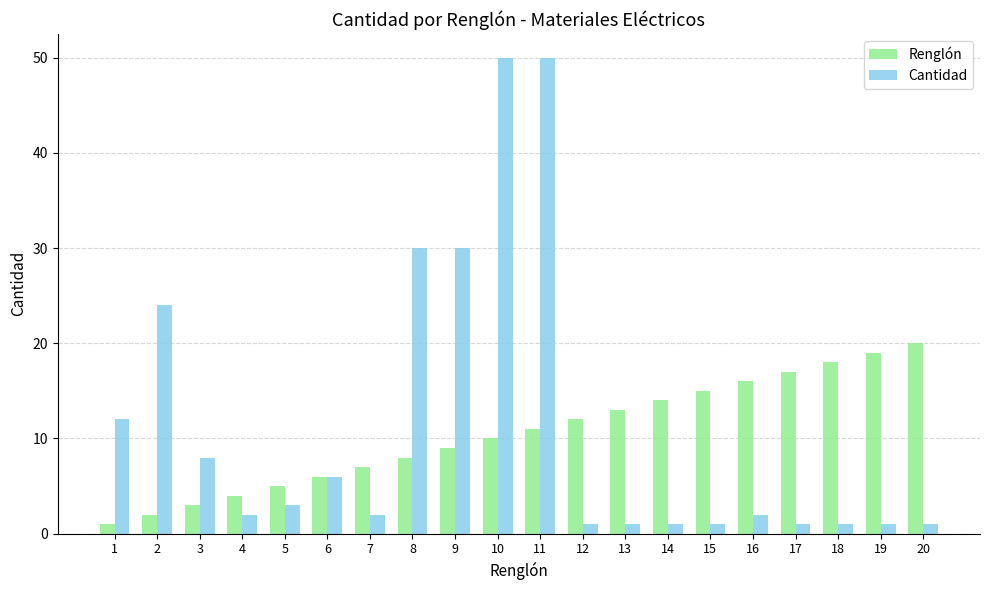

What is the difference between the highest and lowest values at 7?

5